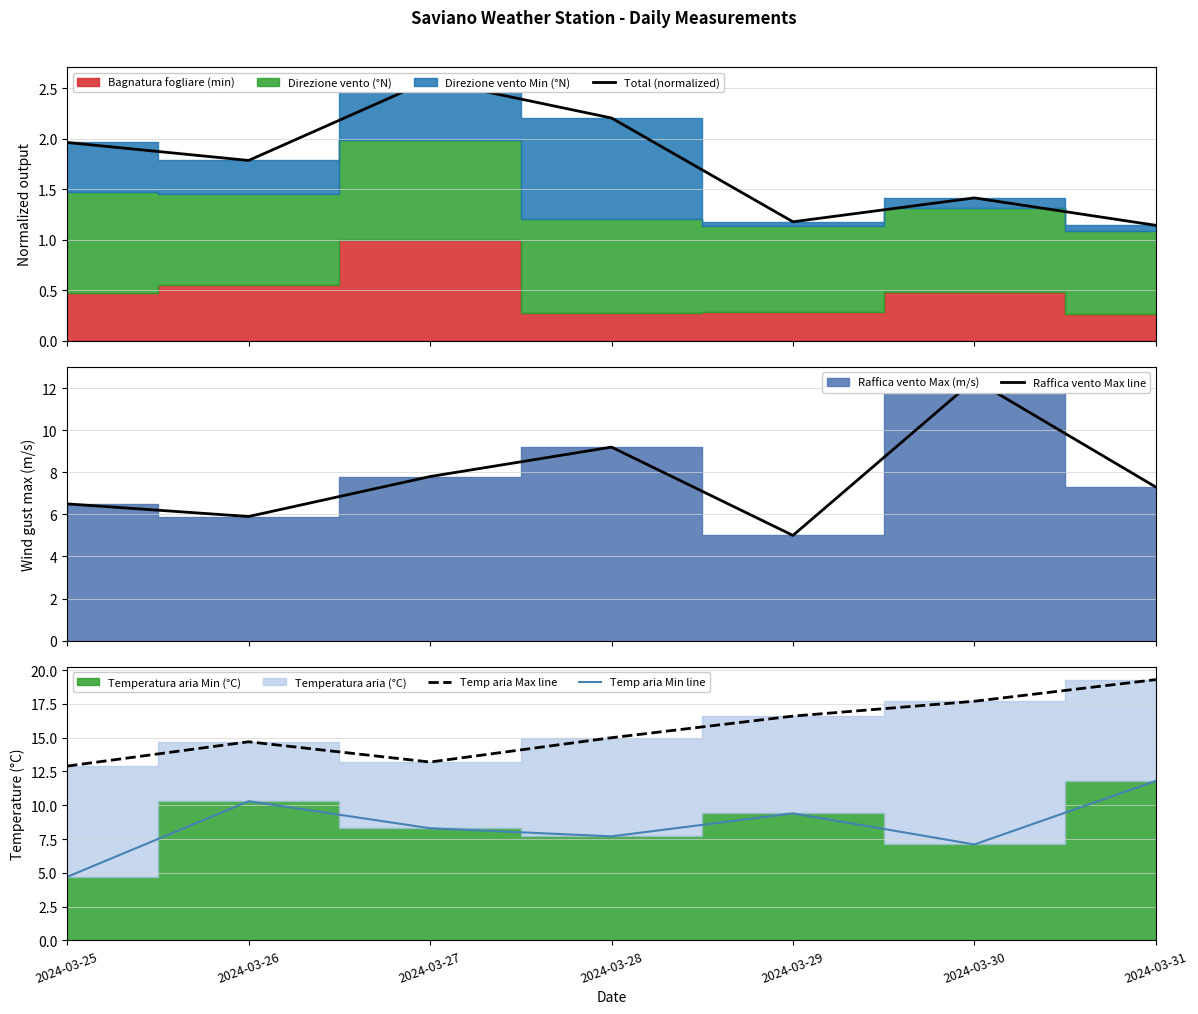

The value of Temp aria Min line at 2024-03-25 is 4.7. True or false?

True